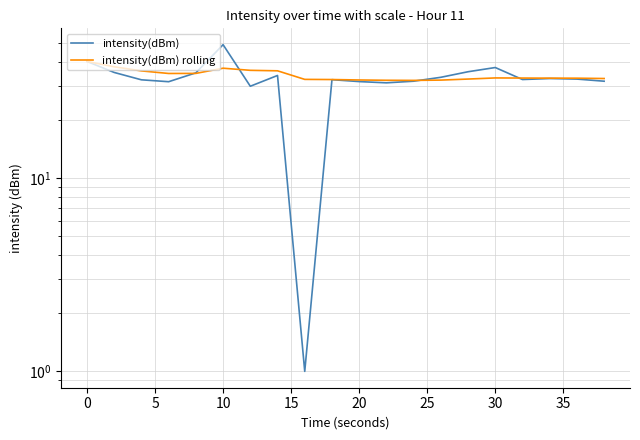

The intensity(dBm) rolling series shows 20.8 at 13. True or false?

False